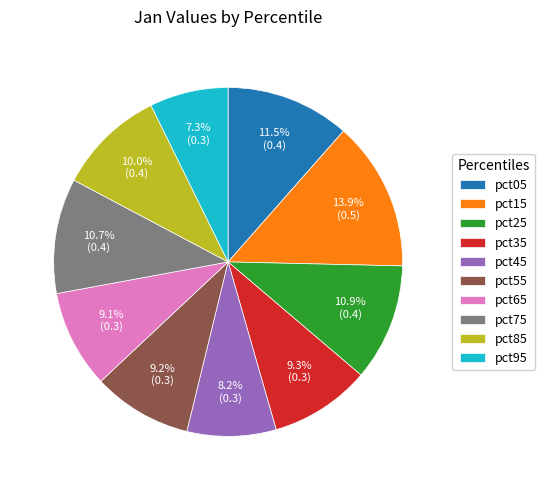

Which category has the smallest portion of the pie?

pct95